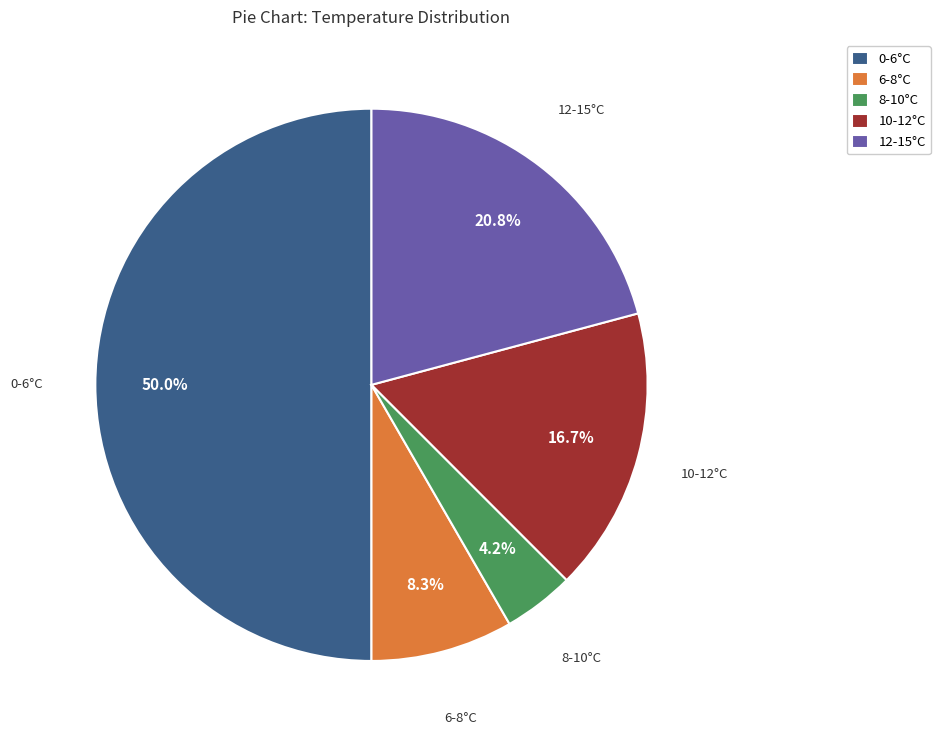

Is 10-12°C the majority of the pie?

No